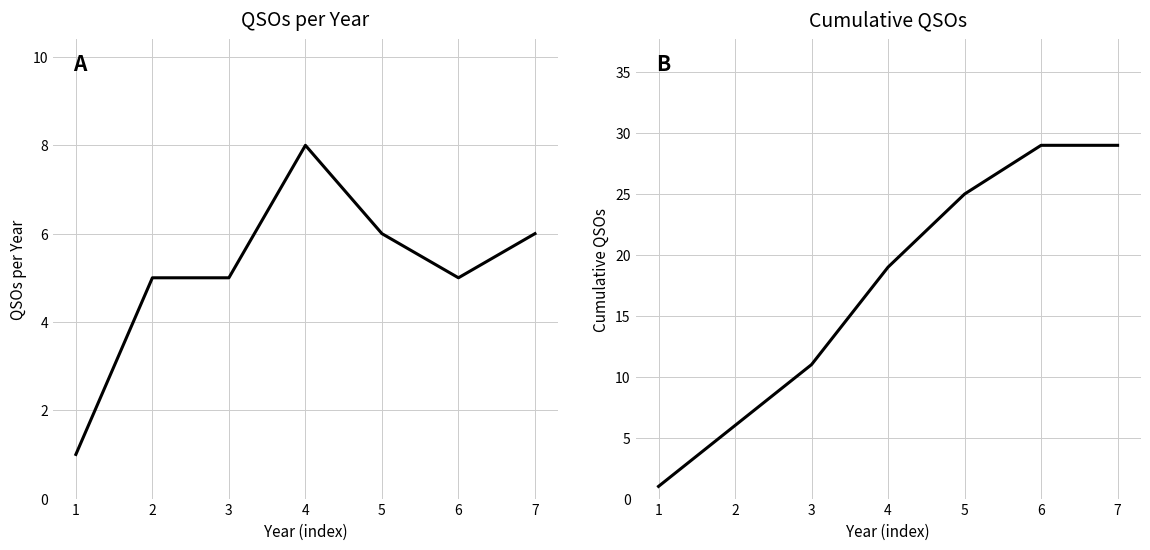

What are all the series names shown in the legend?

QSOs per Year, Cumulative QSOs